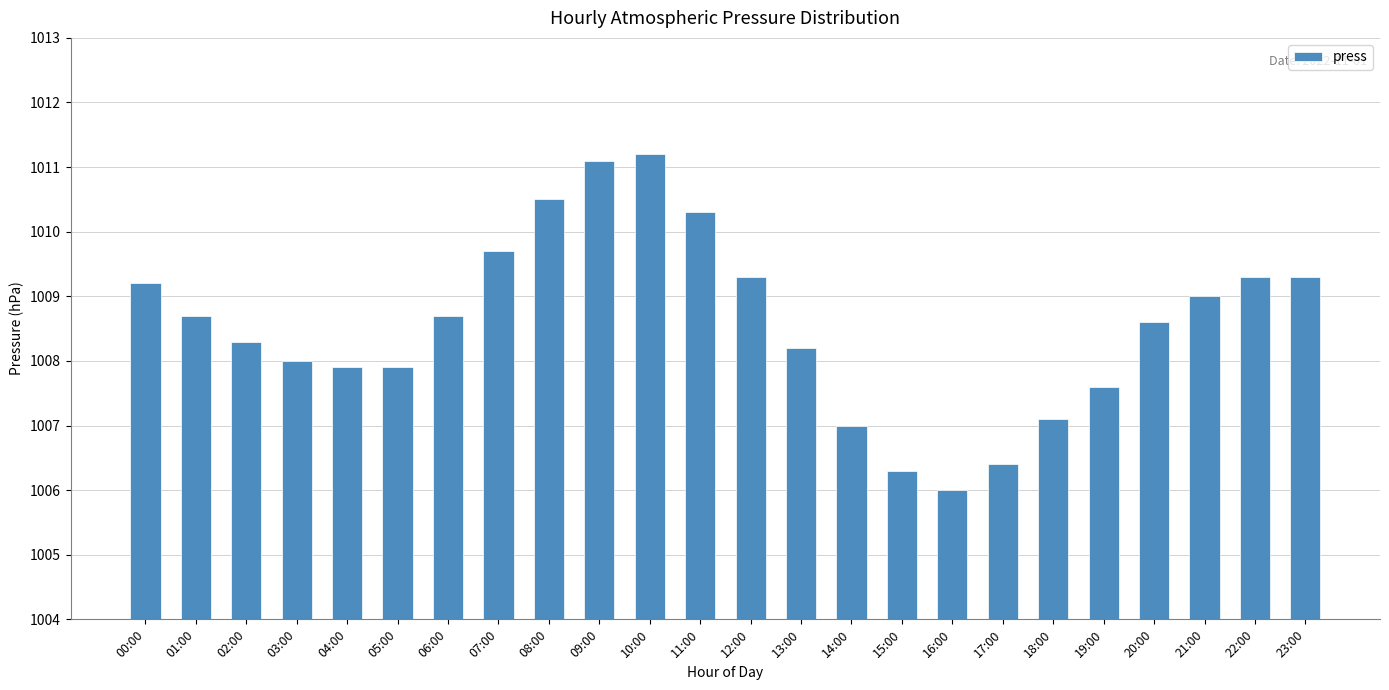

The chart shows a value of 651.3 at 04:00. True or false?

False